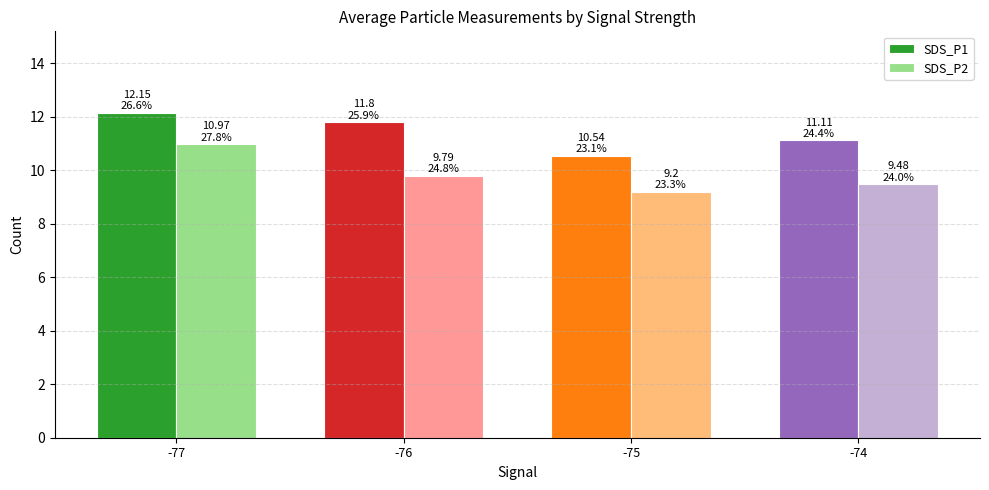

What are all the series names shown in the legend?

SDS_P1, SDS_P2